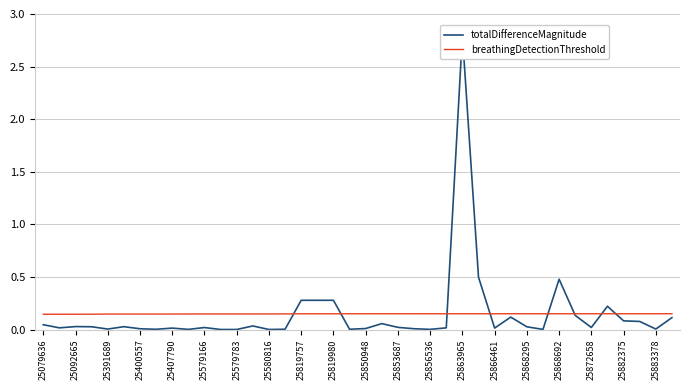

The breathingDetectionThreshold series shows 0.0 at 25872658. True or false?

False